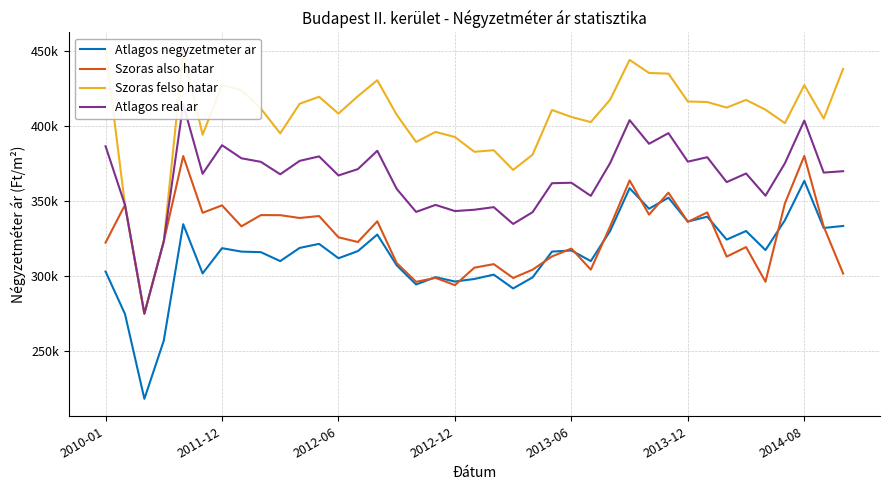

What is the value of the Szoras also hatar point at the 16th from the left?

308500